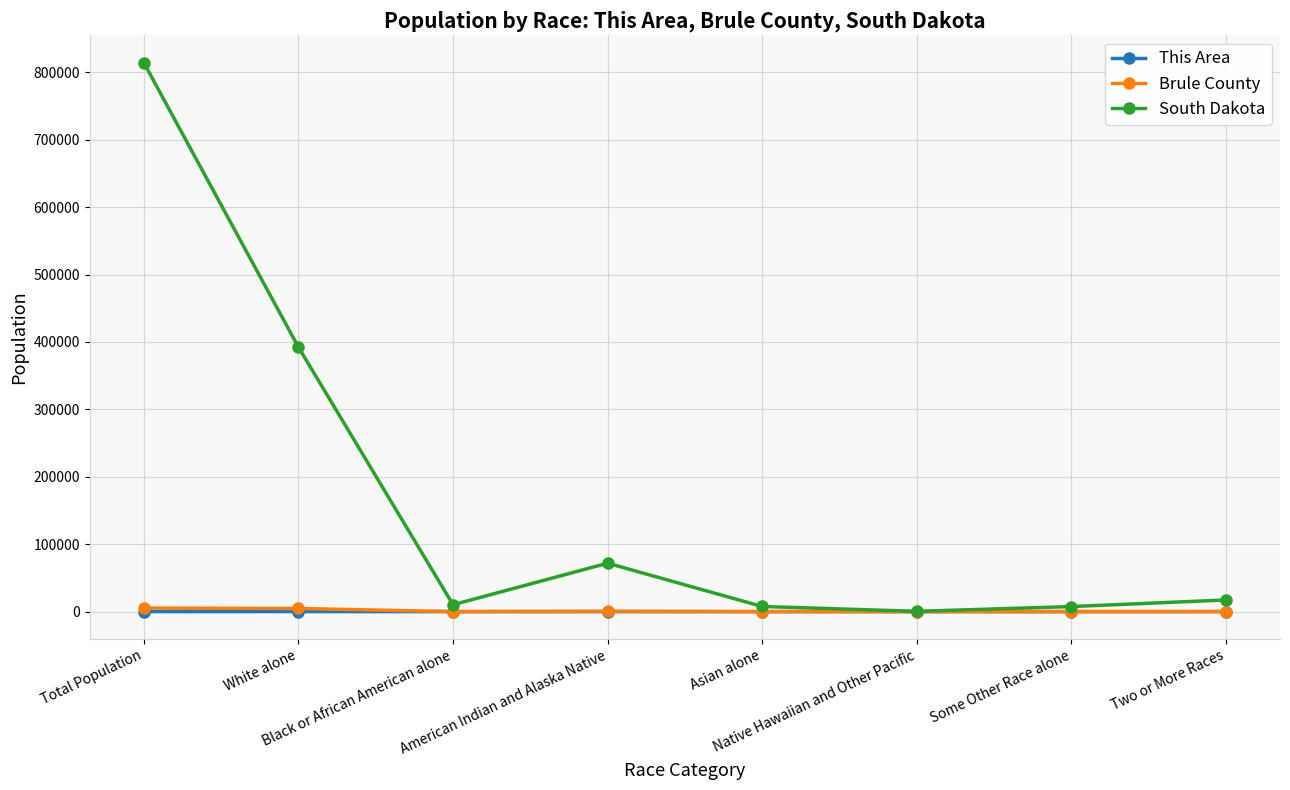

Does the chart have visible grid lines?

Yes